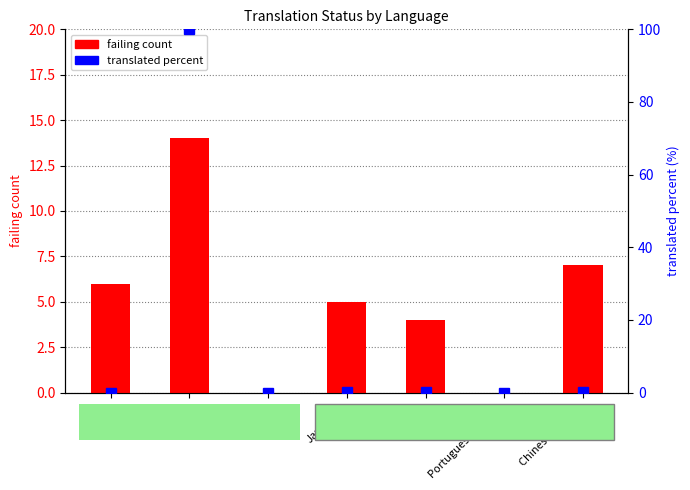

What is the spread (max minus min) of values at Chinese (China)?

6.7